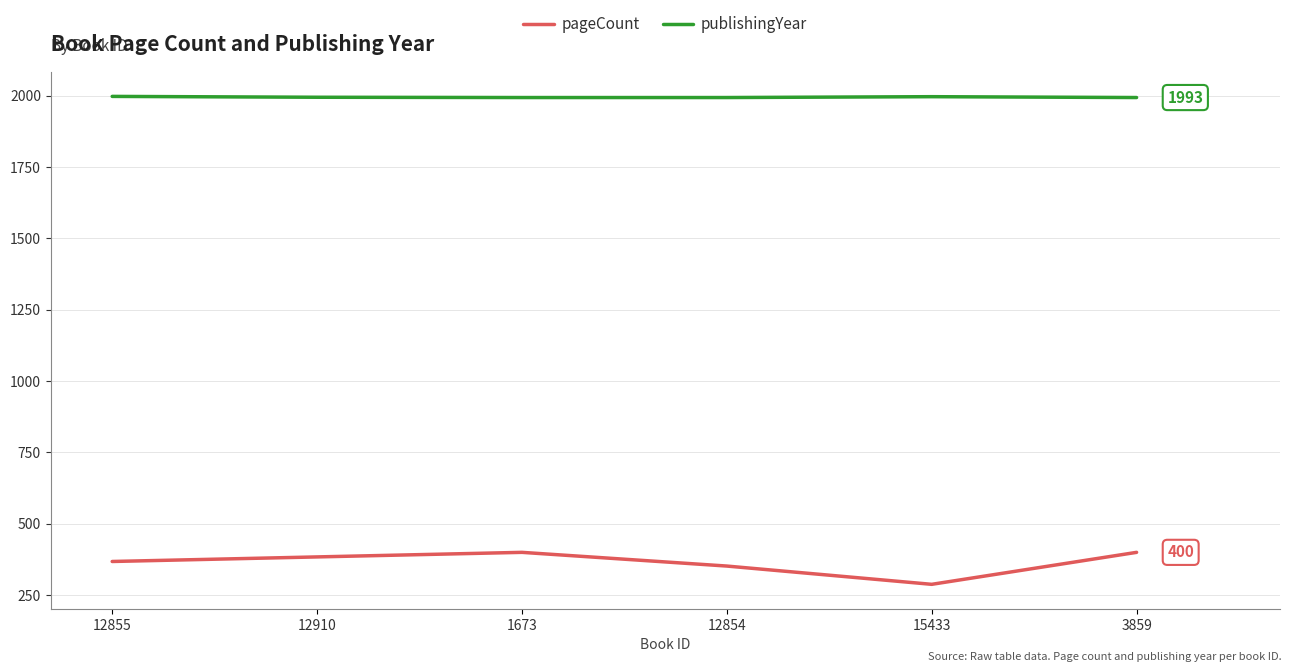

Does the chart have visible grid lines?

Yes